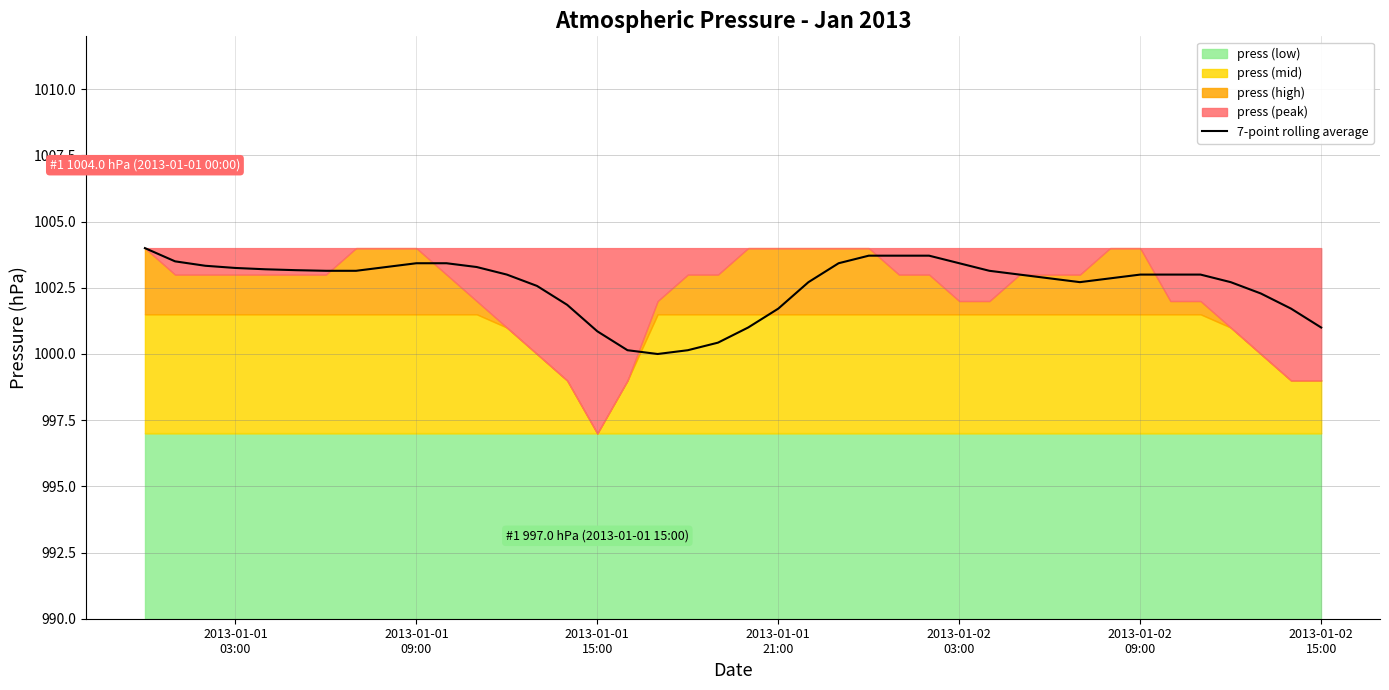

What is the sum of all values?

40103.9